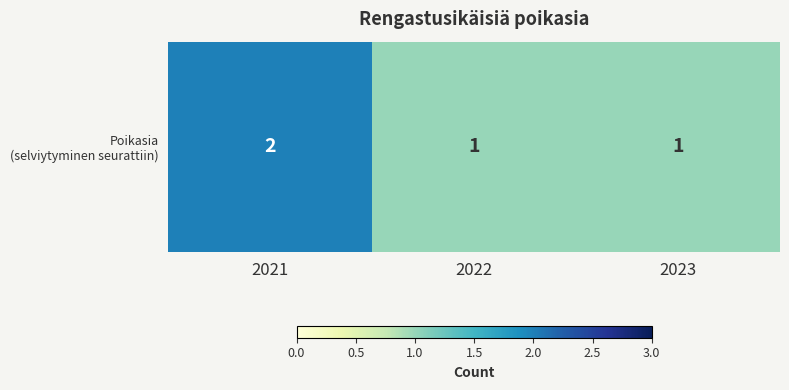

At which label is the value closest to 1?

2022